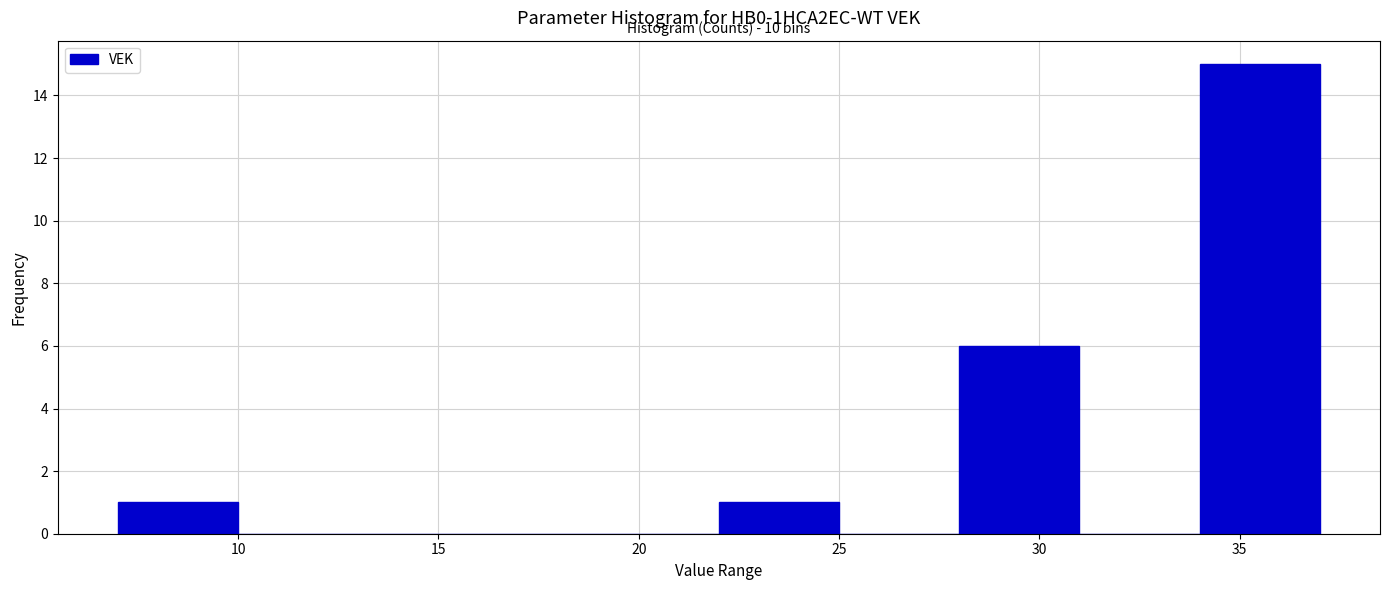

Which range on the x-axis has the tallest bar?

34 to 37